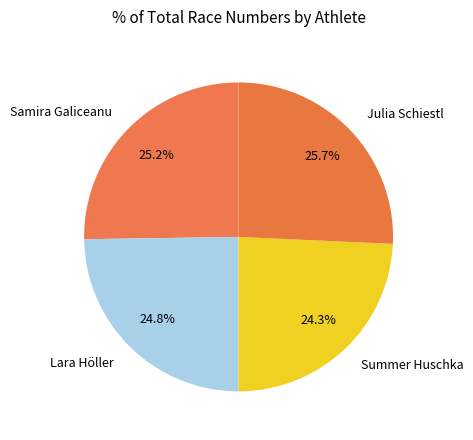

How much of the chart is everything except Samira Galiceanu?

74.8%